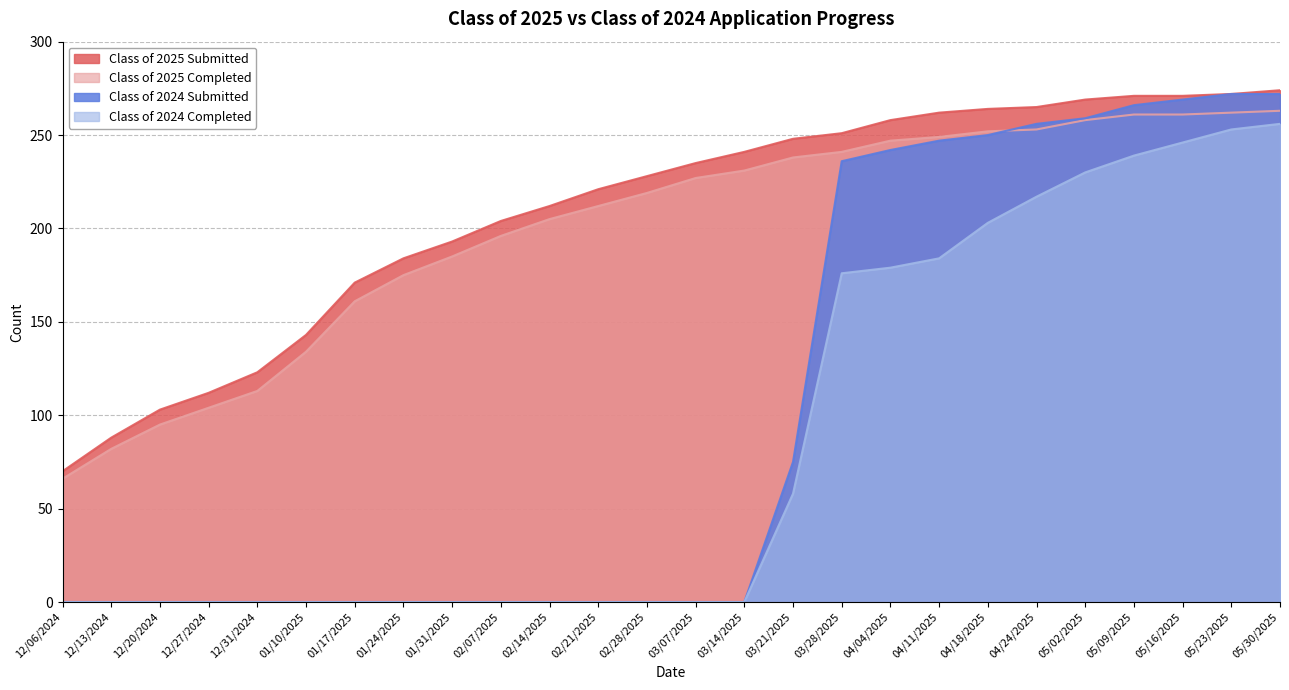

What is the difference between the highest and lowest values at 05/30/2025?

18